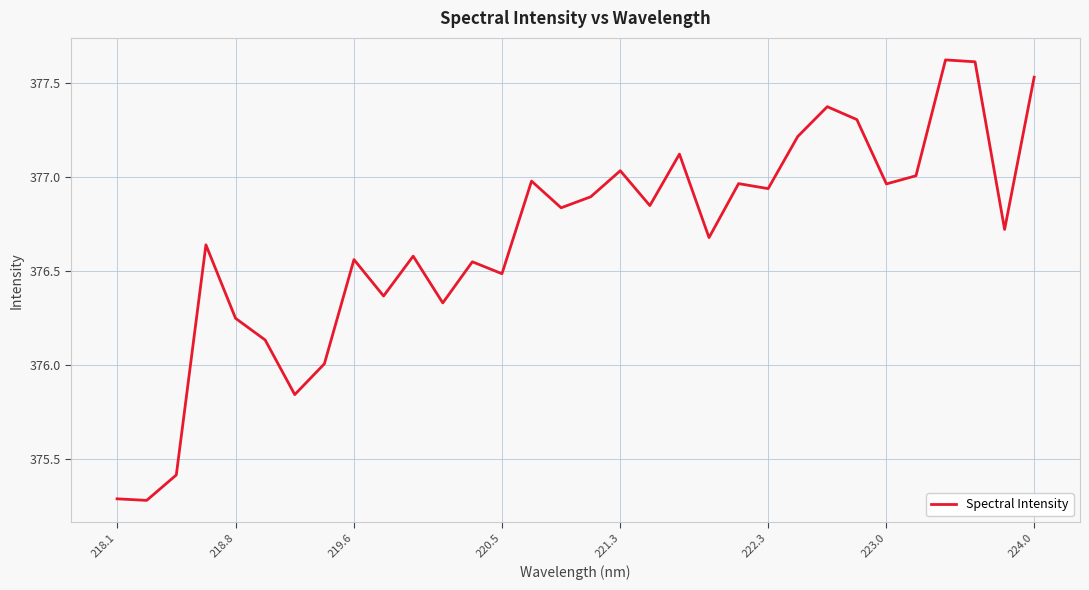

What is the difference between the maximum and minimum values?

2.3